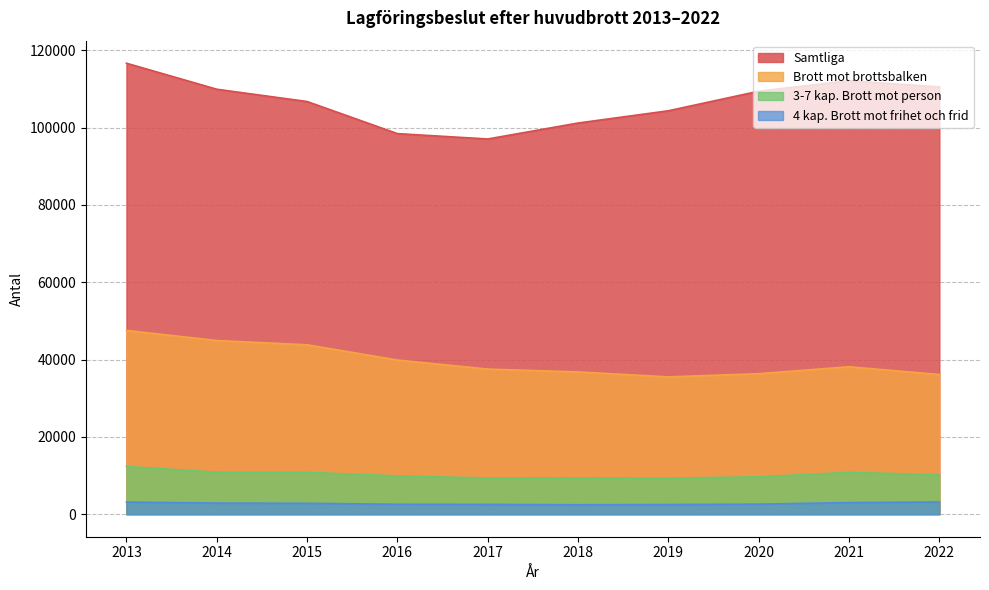

Which category has the lowest value across all series?

2018